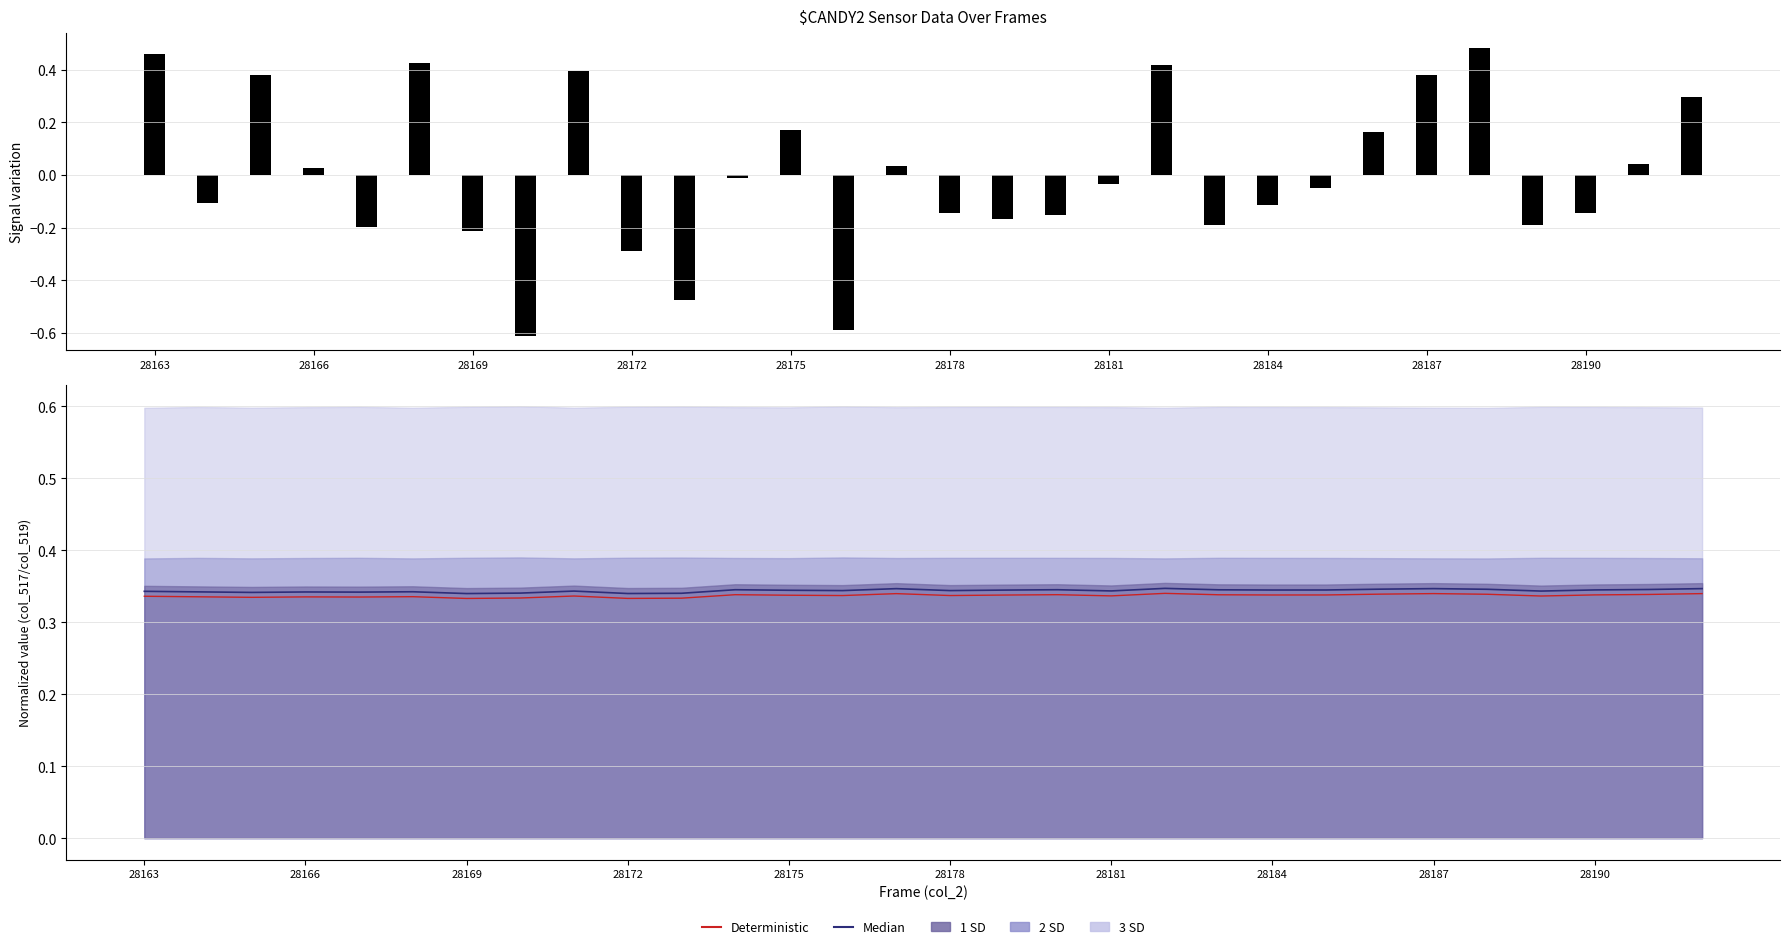

How many categories are shown in the chart?

30